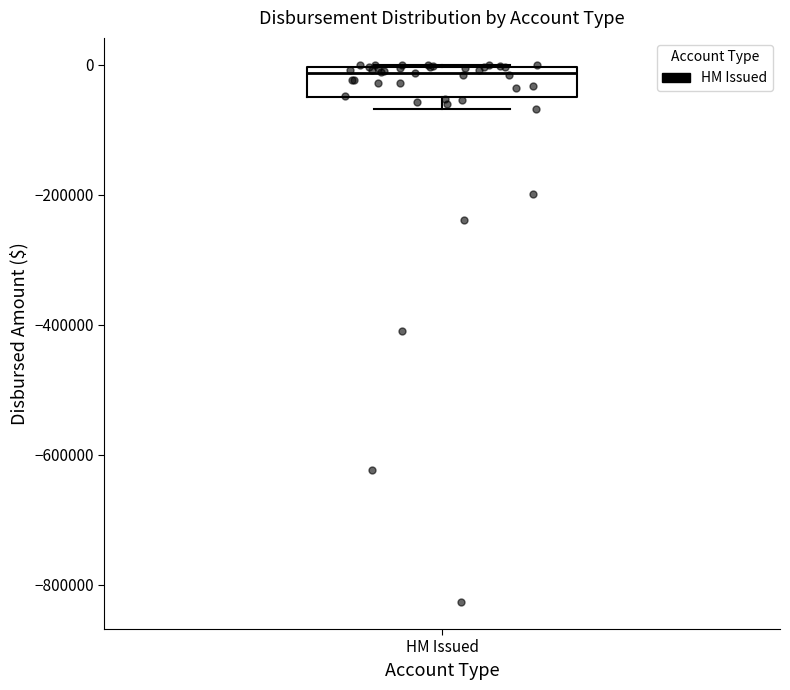

Transcribe this box plot: give where the median line is, the range the box spans, and where the two whiskers end, as read against the y-axis. The values are not printed on the chart, so give them approximately, as read against the axis.

median -20000, box -40000 to 0, whiskers -60000 to 0